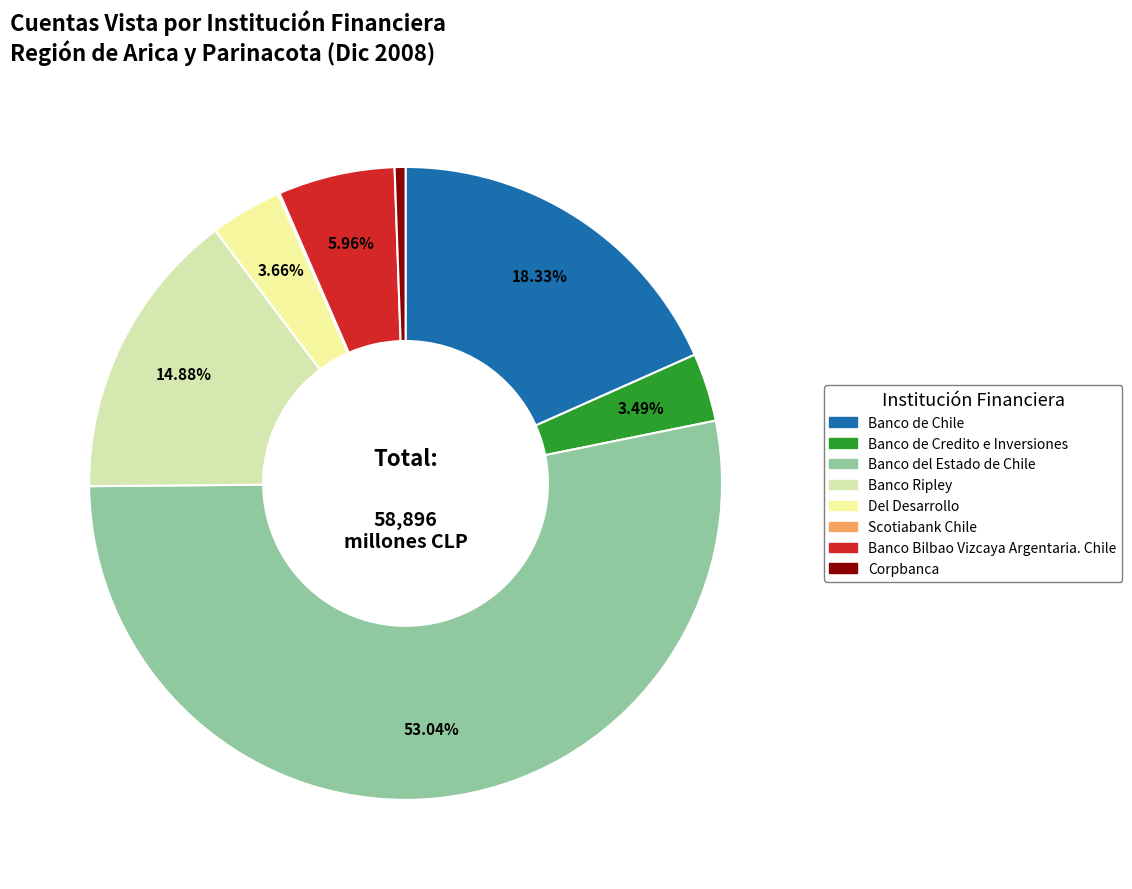

What is the majority slice?

Banco del Estado de Chile